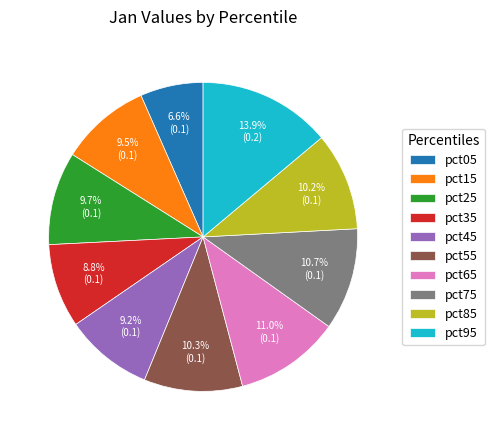

To the nearest percent, what percentage of the pie is pct65?

11%